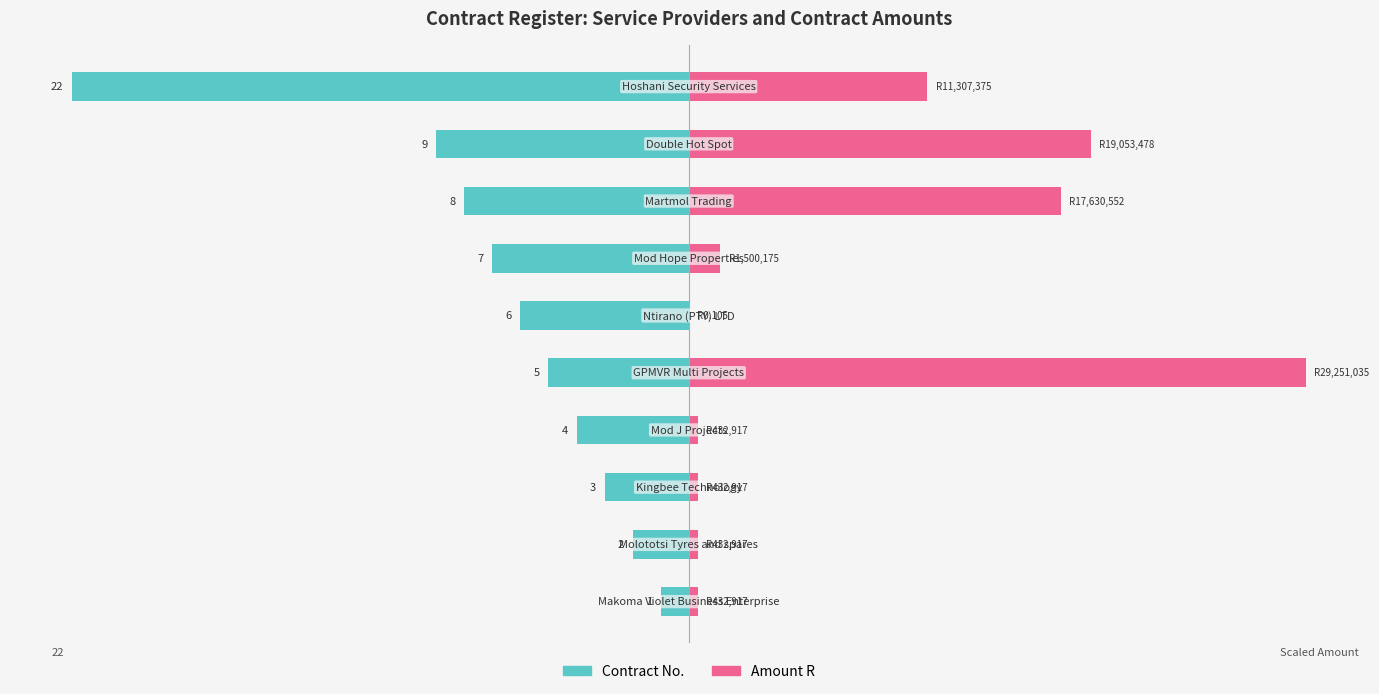

Reading right to left, list all the values displayed in this chart.

Contract No.: -22.0	-9.0	-8.0	-7.0	-6.0	-5.0	-4.0	-3.0	-2.0	-1.0
Amount R: 8.5	14.3	13.3	1.1	0.0	22.0	0.3	0.3	0.3	0.3